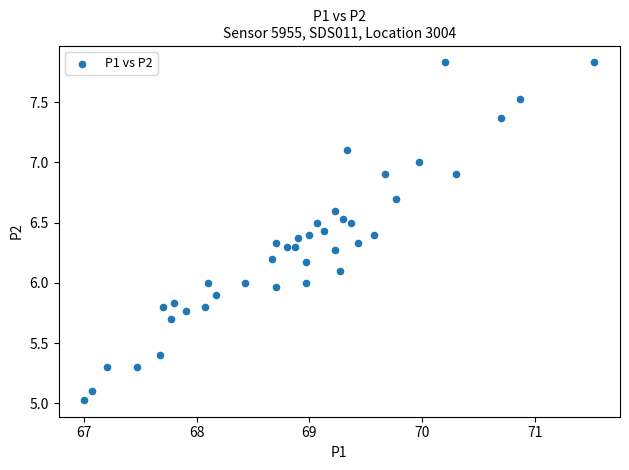

What is the range of Y values (max minus min)?

2.8